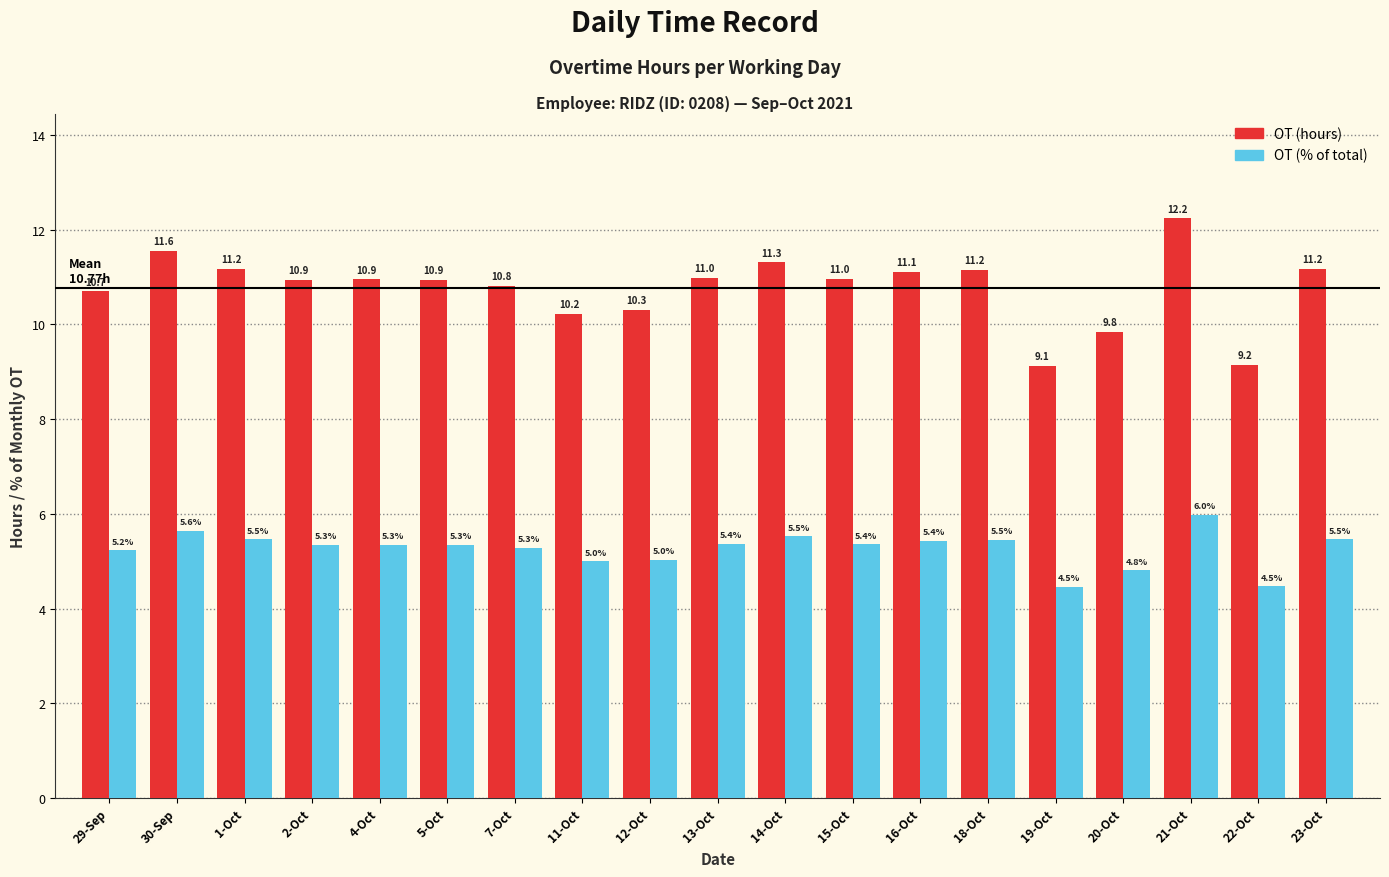

True or false: OT (% of total) has a value of 3.0 at 30-Sep.

False